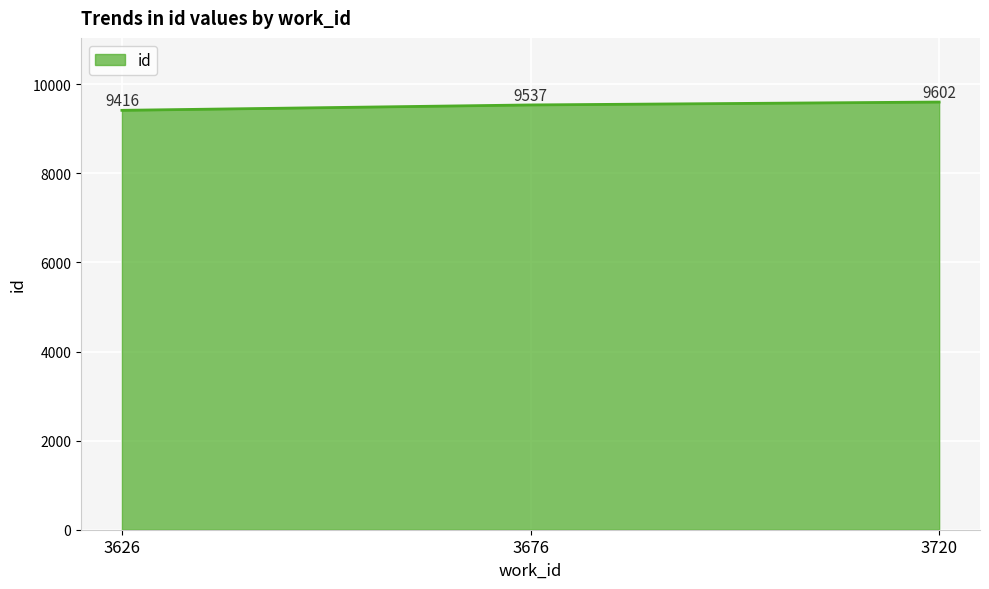

How many series are shown in this chart?

1